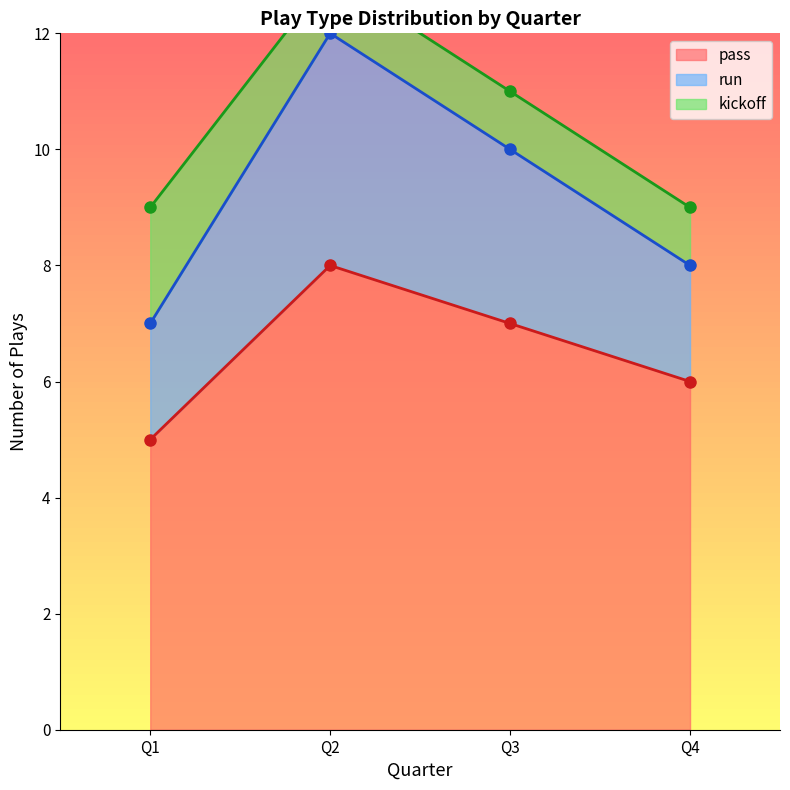

List the labels in order of pass value, smallest first.

Q1, Q4, Q3, Q2